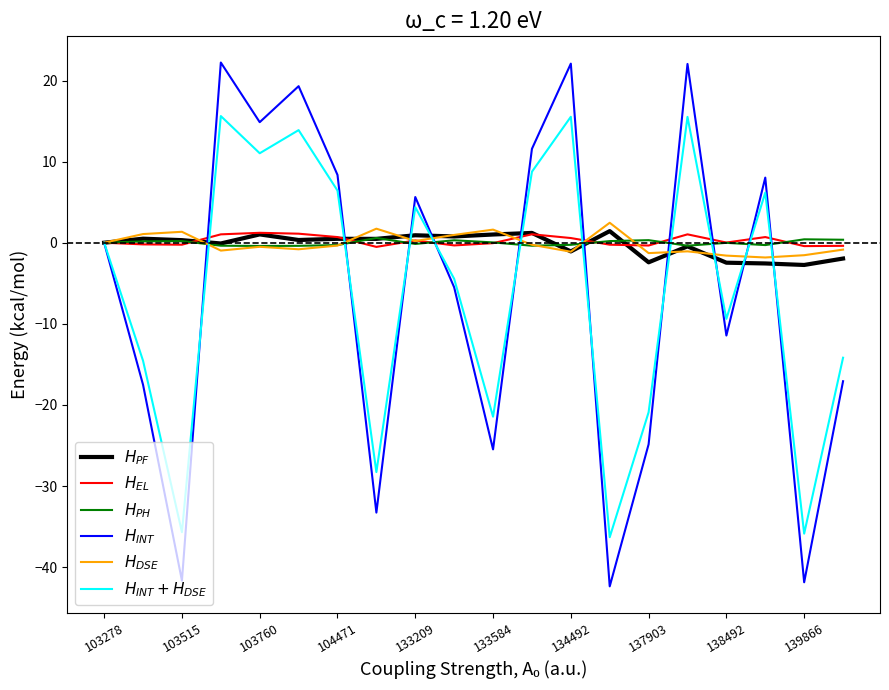

What are all the series names shown in the legend?

$H_{PF}$, $H_{EL}$, $H_{PH}$, $H_{INT}$, $H_{DSE}$, $H_{INT} + H_{DSE}$